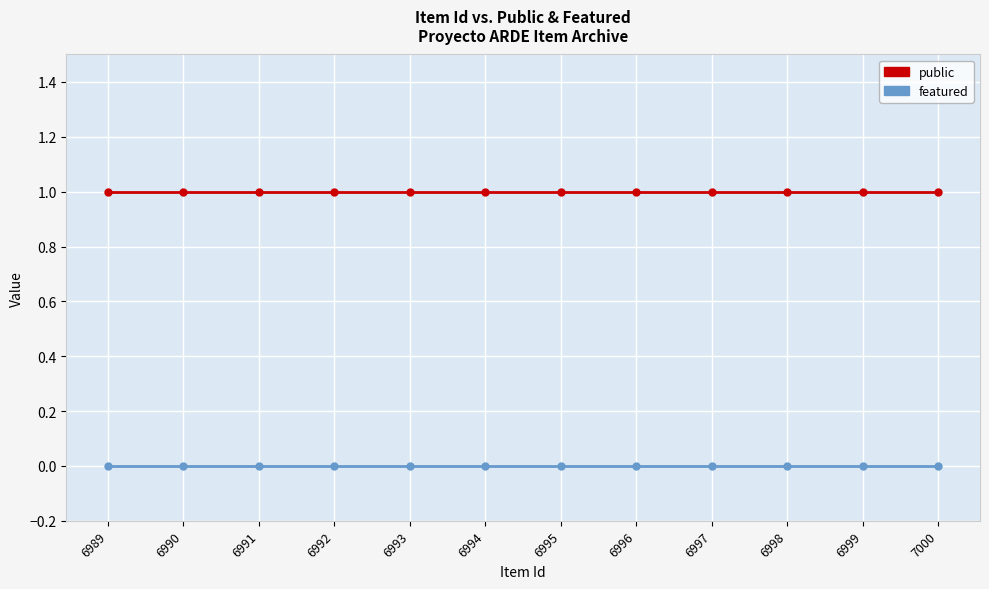

Which series has the largest total across all categories?

public